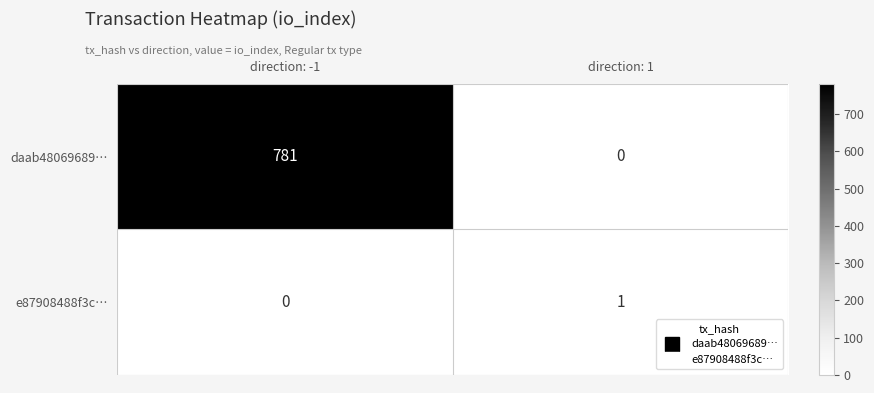

How many data points in daab48069689… are less than 781?

1